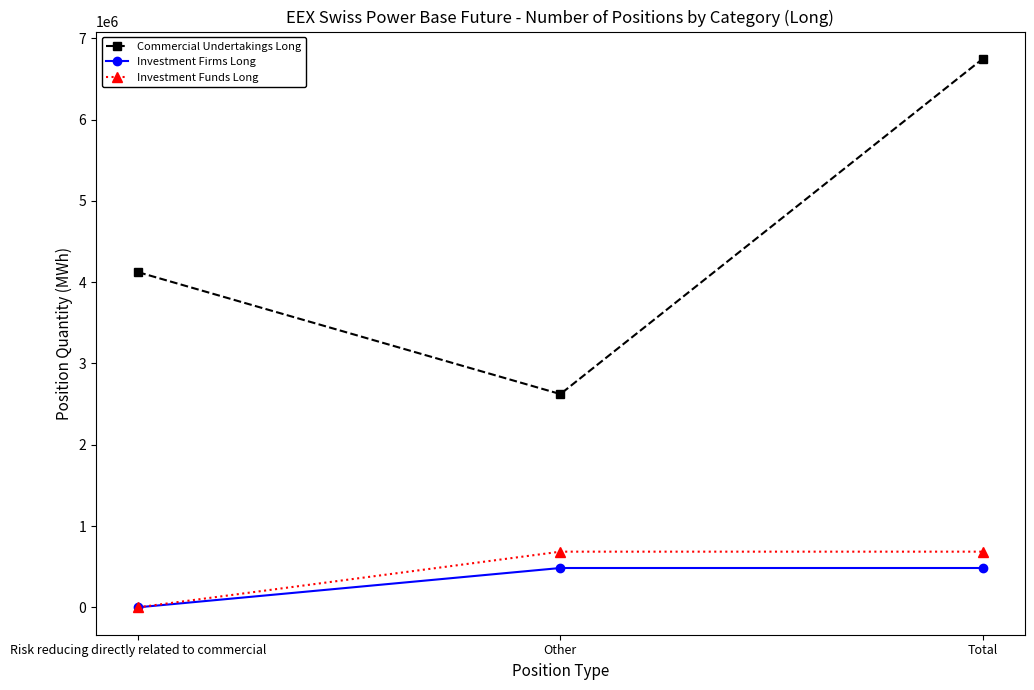

List the series in order of their peak value, highest first.

Commercial Undertakings Long, Investment Funds Long, Investment Firms Long